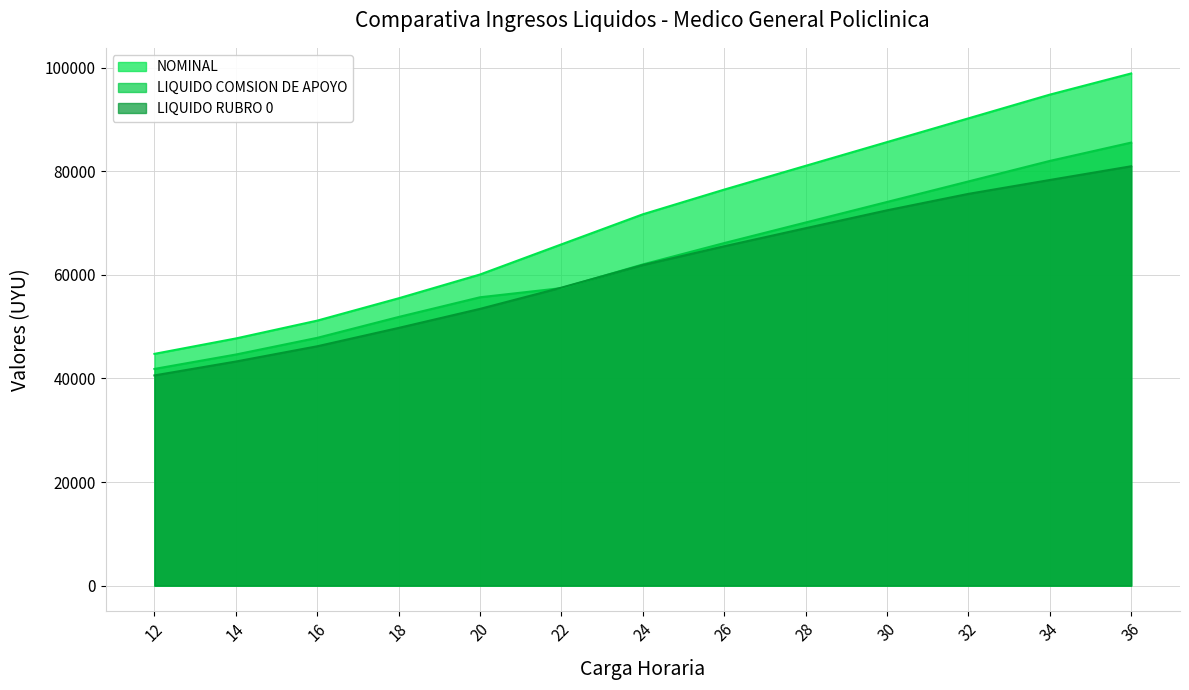

Reading right to left, transcribe all the data shown in this chart.

NOMINAL: 36=98857.0	34=94766.5	32=90187.1	30=85606.4	28=81024.8	26=76437.8	24=71669.4	22=65868.8	20=60053.5	18=55461.6	16=51152.6	14=47708.1	12=44735.7
LIQUIDO COMSION DE APOYO: 36=85511.3	34=81973.0	32=78011.8	30=74049.5	28=70086.4	26=66118.7	24=61995.2	22=57423.8	20=55657.9	18=51855.4	16=47827.6	14=44607.1	12=41827.9
LIQUIDO RUBRO 0: 36=80939.9	34=78291.4	32=75612.5	30=72438.0	28=68984.8	26=65499.1	24=61875.6	22=57514.9	20=53417.7	18=49742.3	16=46200.8	14=43253.7	12=40576.1